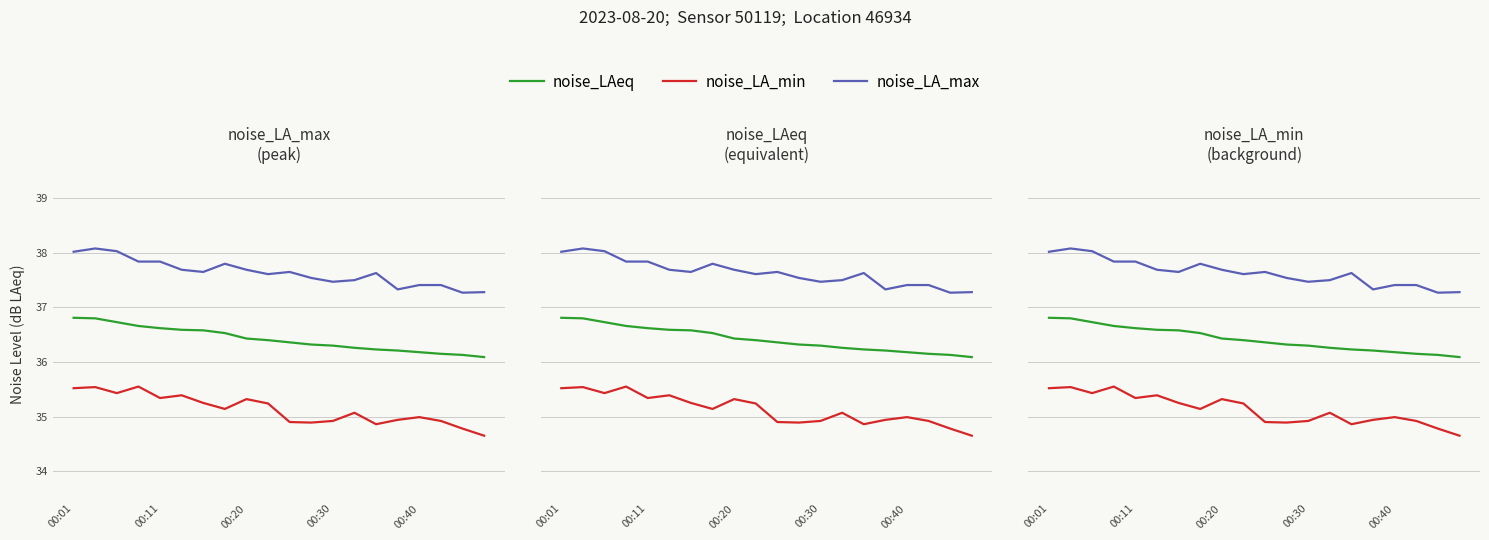

Rank the series by their maximum value, from lowest to highest.

noise_LA_min, noise_LAeq, noise_LA_max